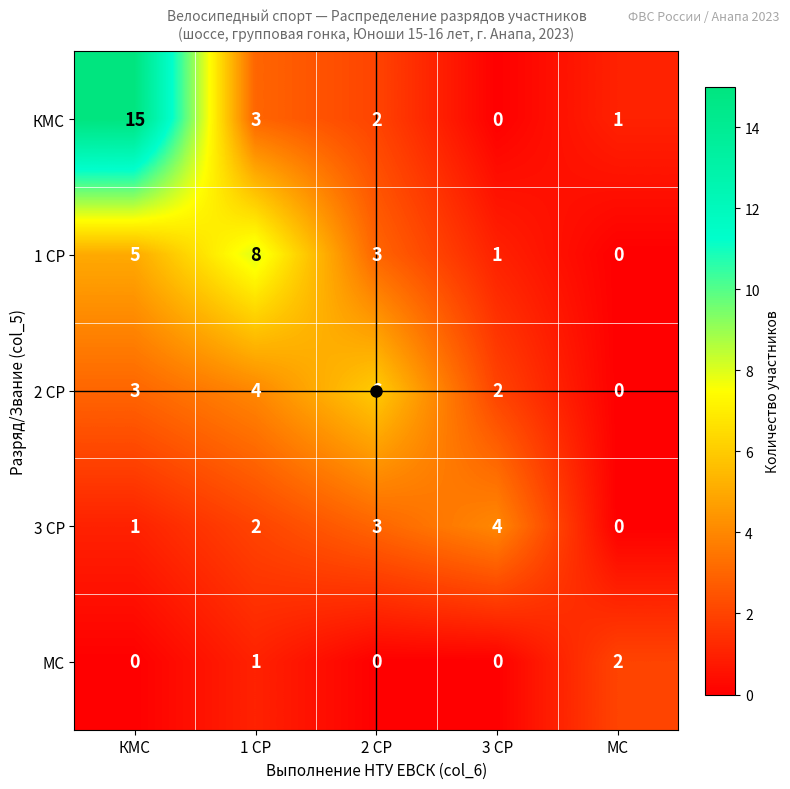

Which series has the widest spread of values?

КМС